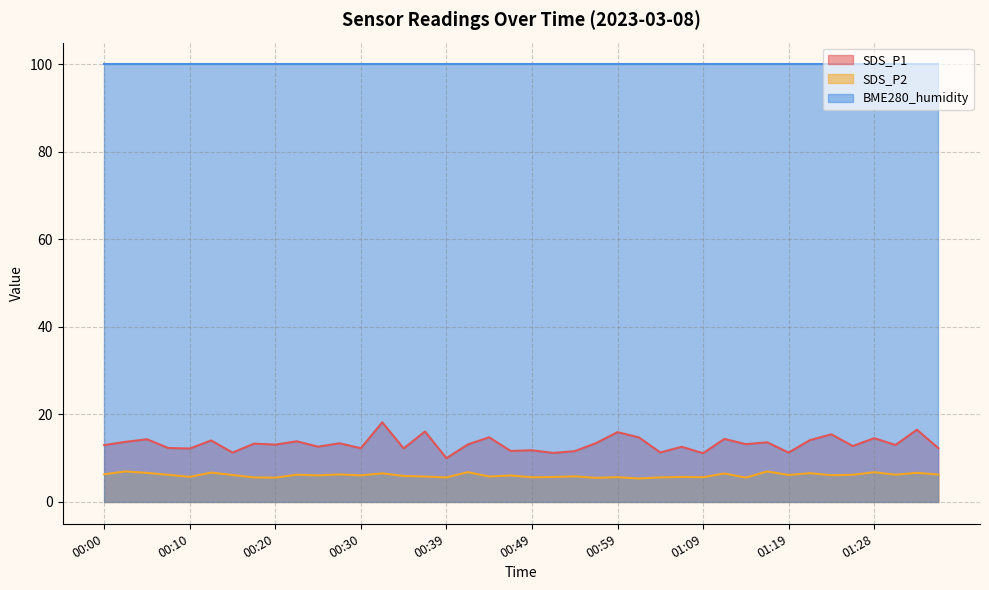

What is the minimum value shown in the chart?

5.3